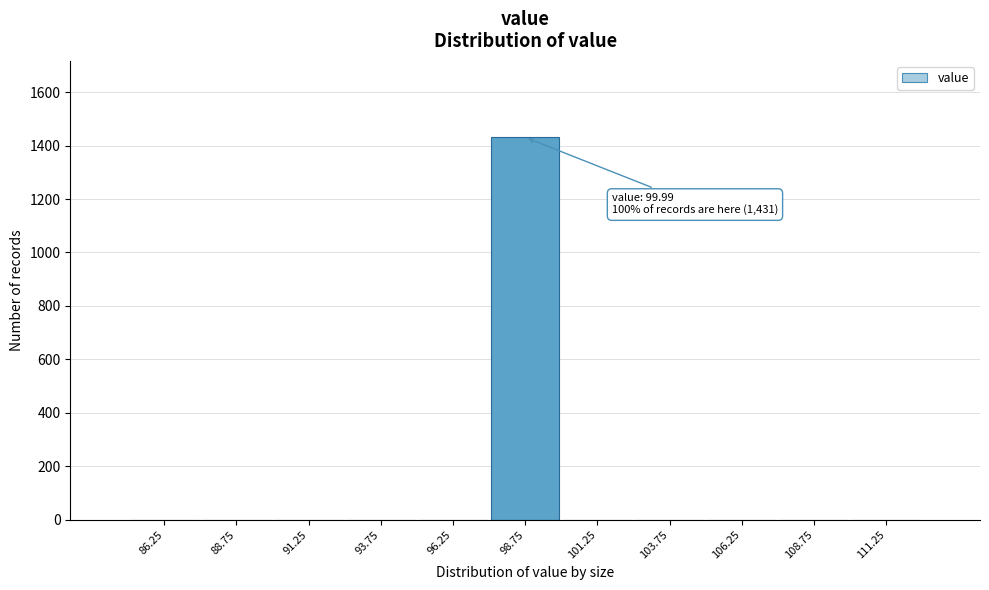

Reading right to left, what are all the values shown in this chart?

111.25=0	108.75=0	106.25=0	103.75=0	101.25=0	98.75=1431	96.25=0	93.75=0	91.25=0	88.75=0	86.25=0